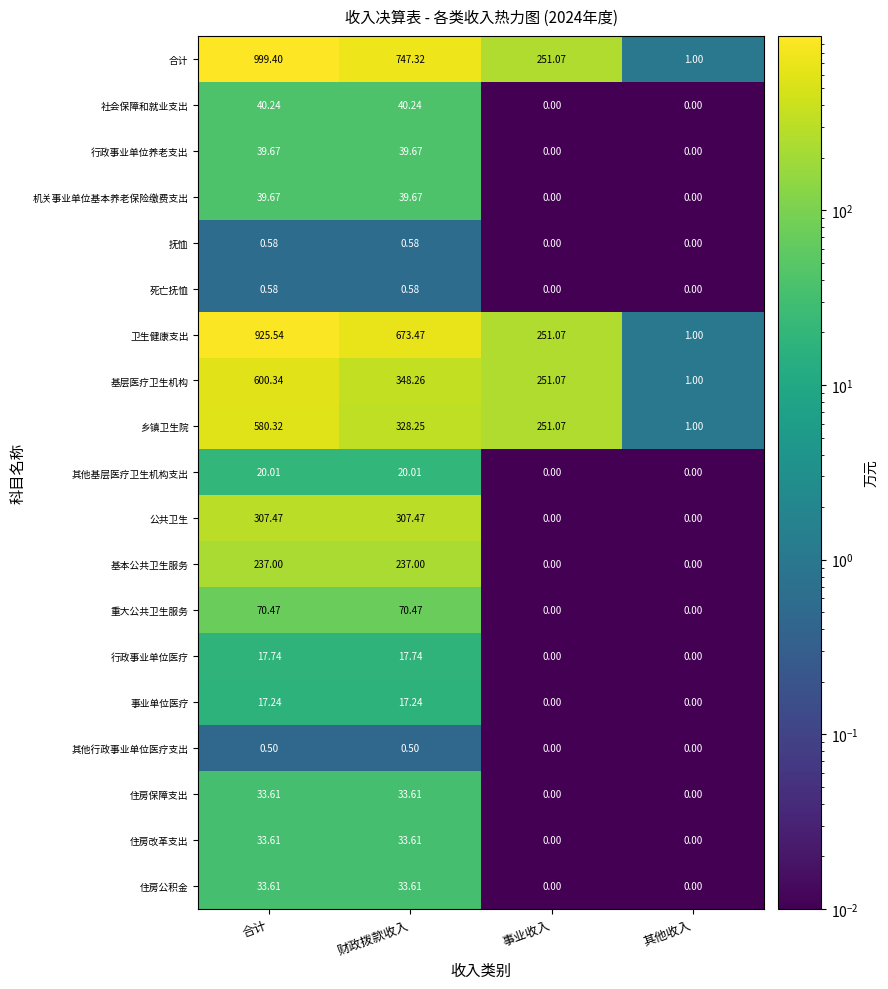

Which series has the largest total across all categories?

合计